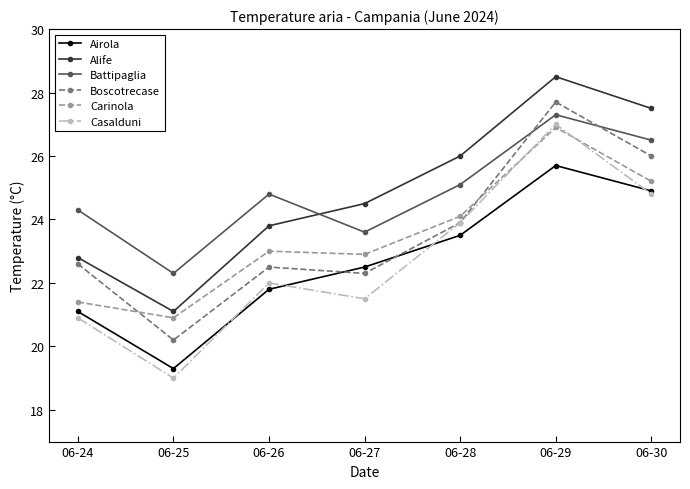

Where does the Airola series first go above 22?

06-27